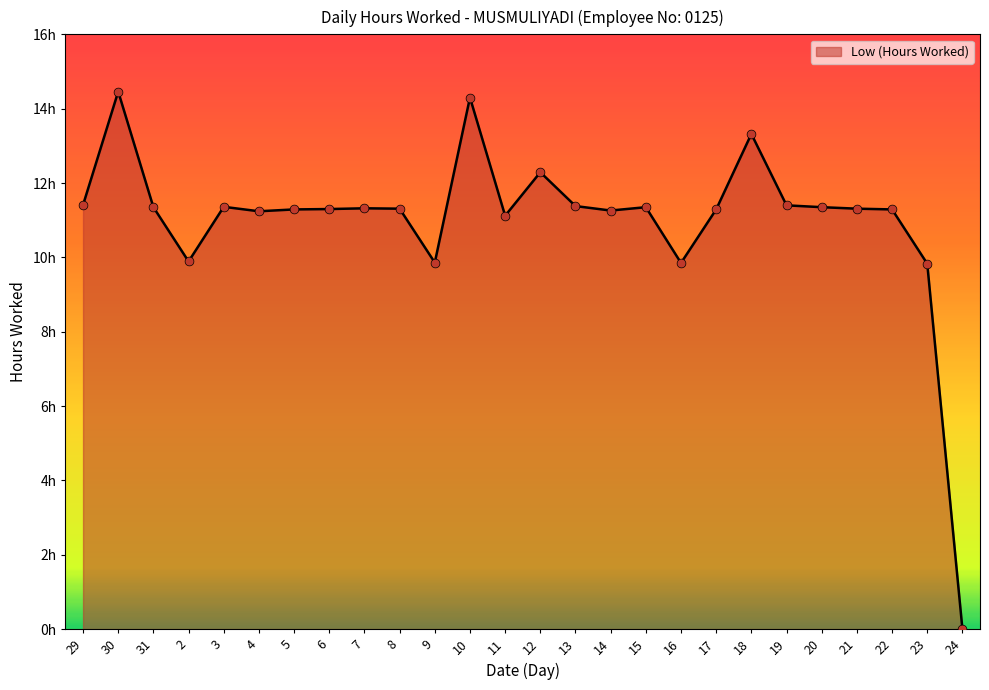

What is the ratio of the value at 22 to the value at 19?

1.0